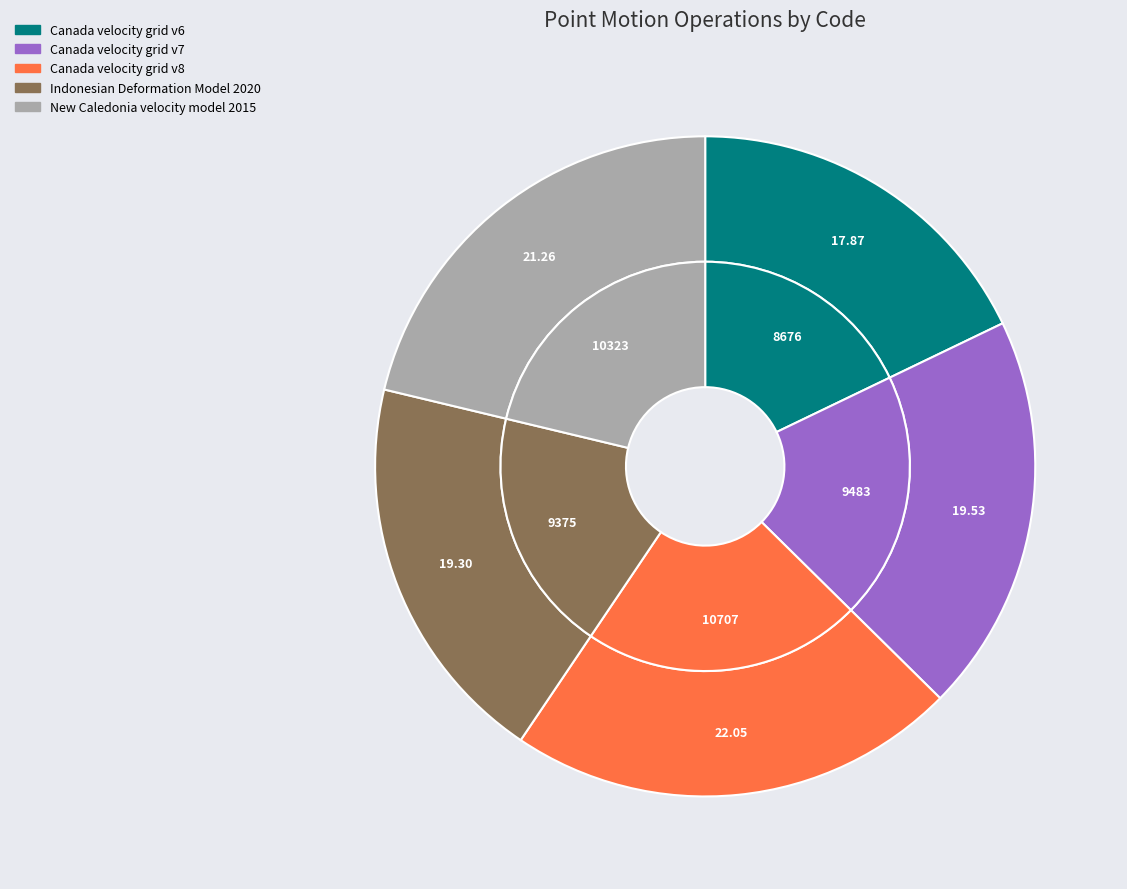

To the nearest percent, what is the difference between the largest and smallest slice percentages?

4%